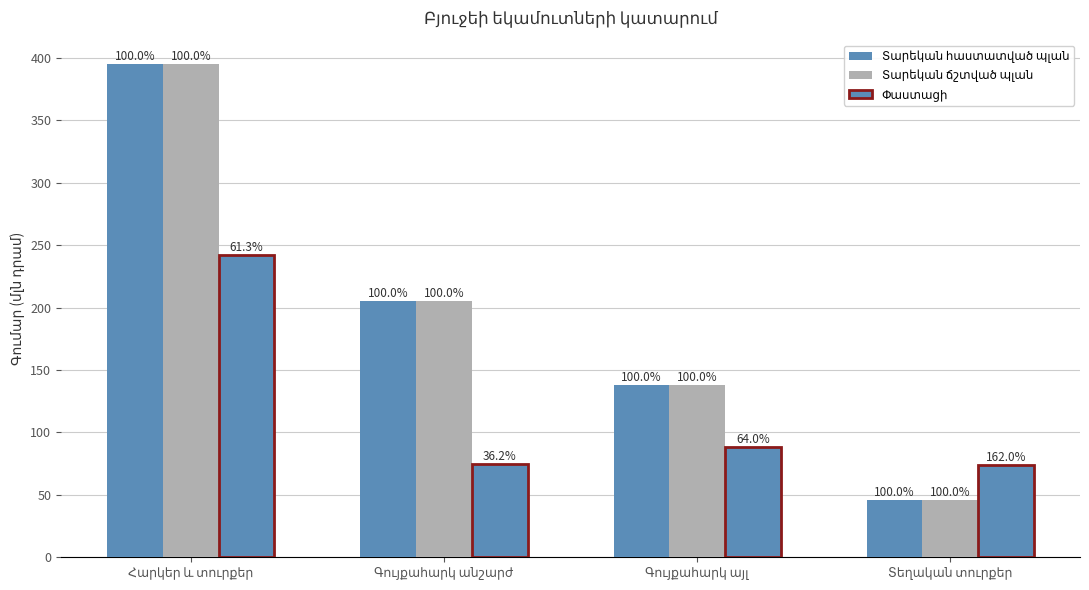

What is the value of the Տարեկան ճշտված պլան bar at the 2nd from the left?

205.3